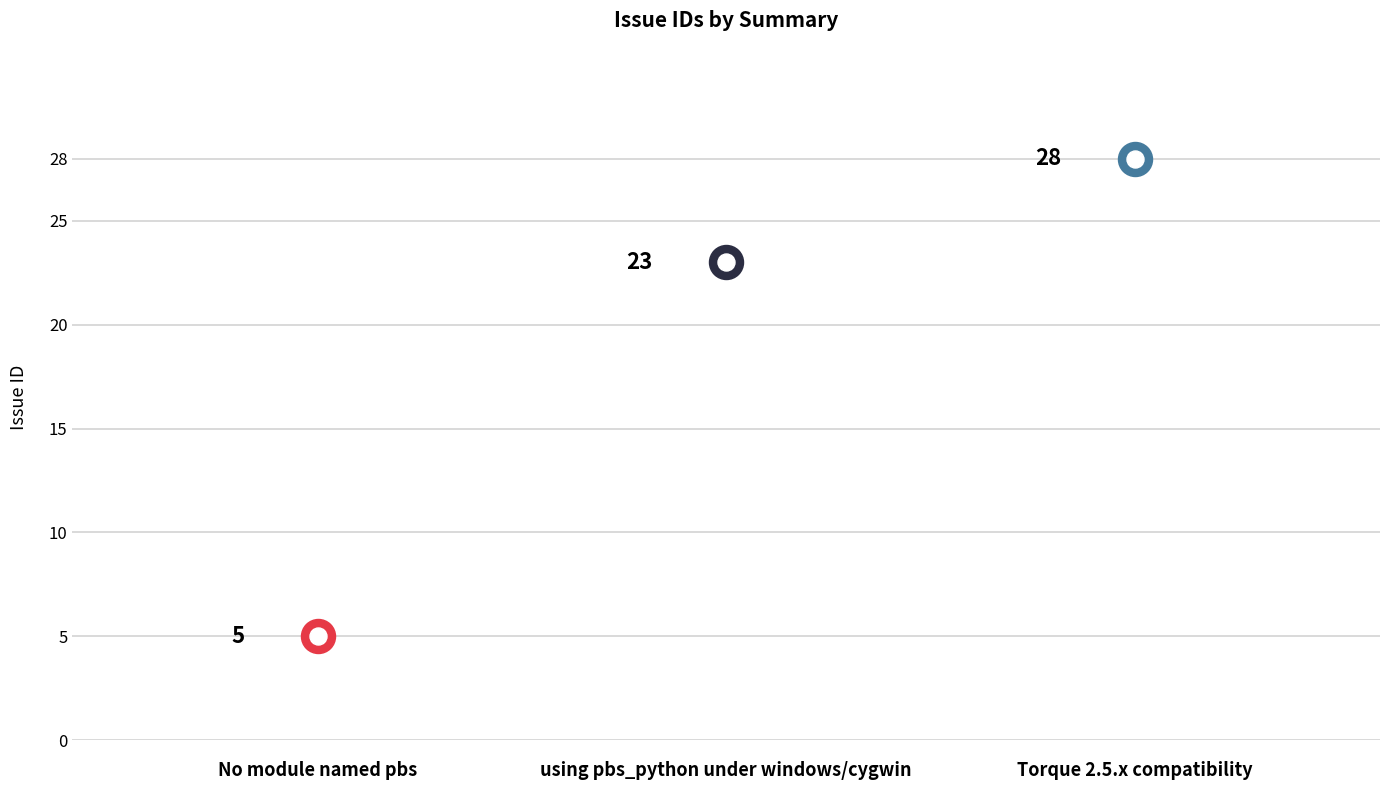

What is the ratio of the value at using pbs_python under windows/cygwin to the value at Torque 2.5.x compatibility?

0.8